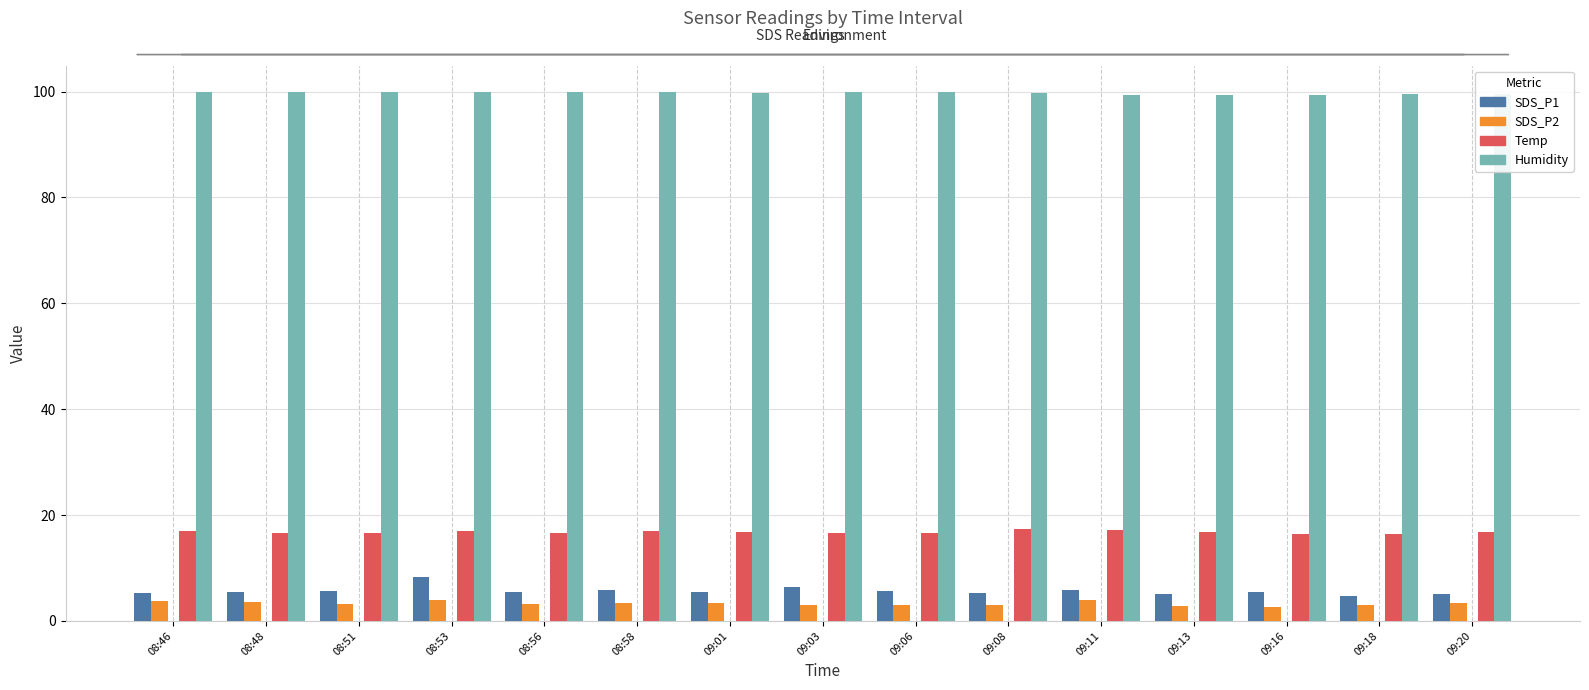

What is the label of the 9th bar from the left?

09:06